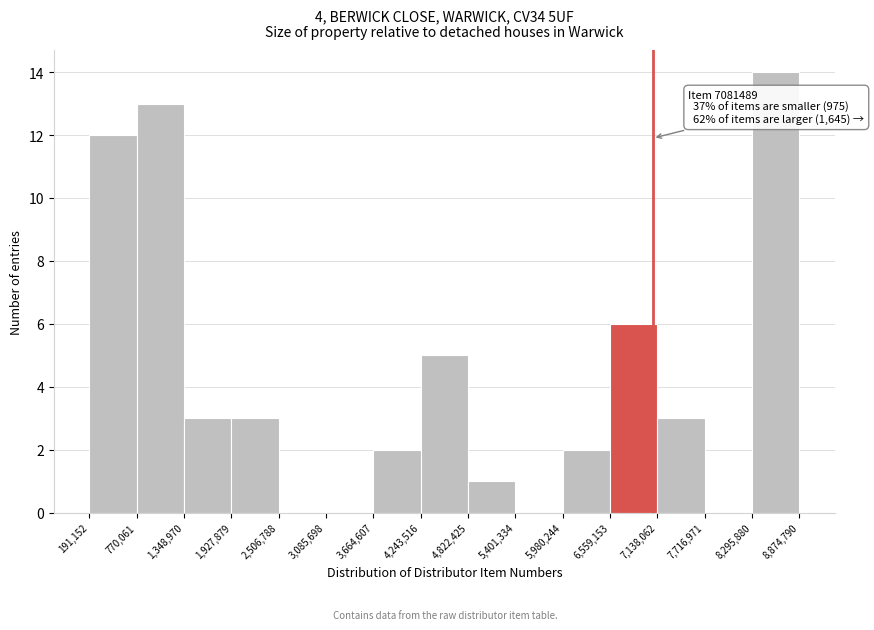

Which range on the x-axis has the tallest bar?

8,295,880 to 8,874,790